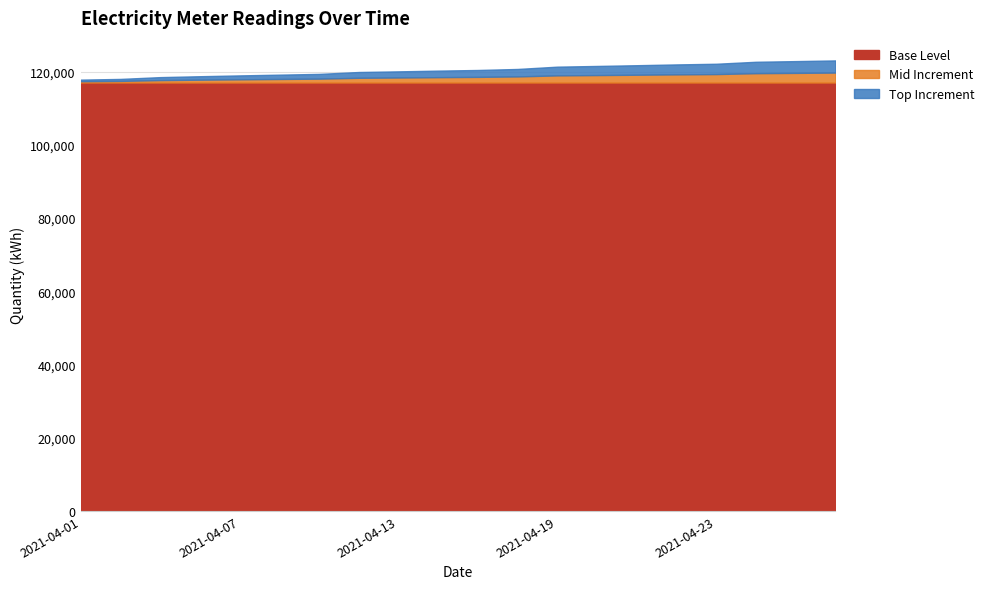

Does the chart display data point markers on the line(s)?

No